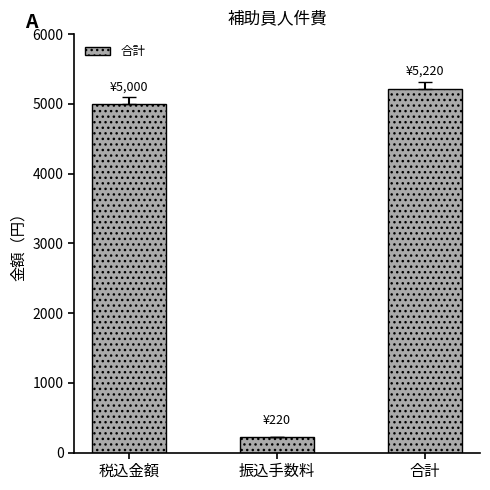

What is the label of the 1st bar from the left?

税込金額